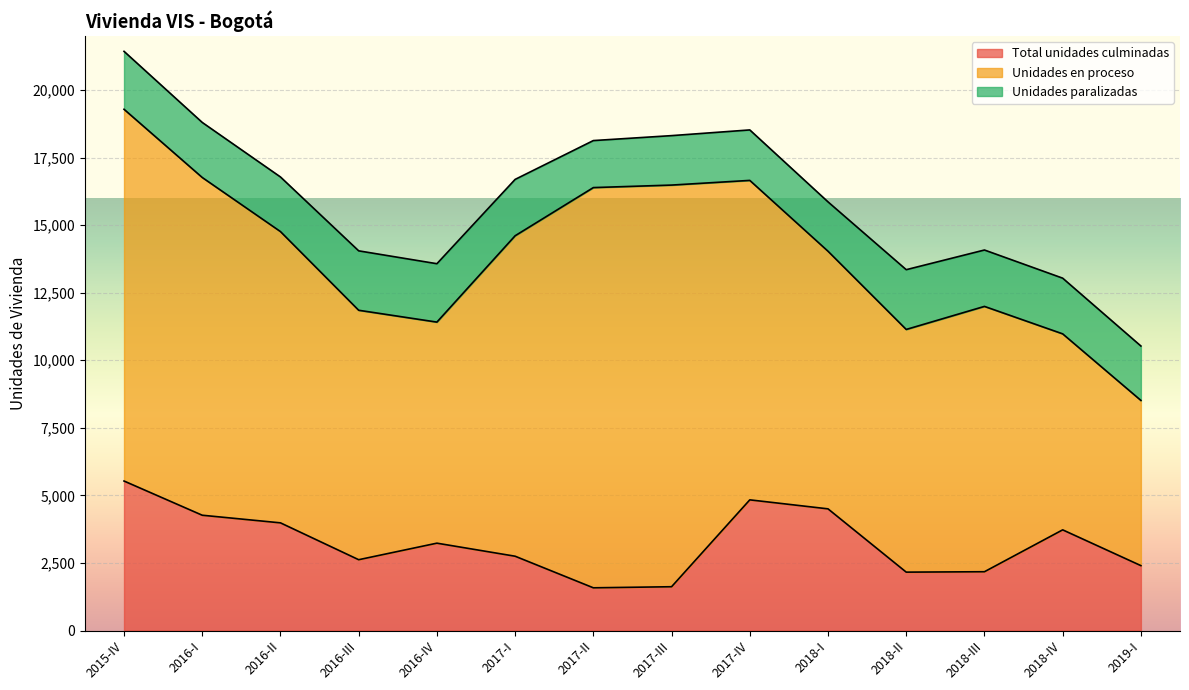

List the labels in order of Unidades paralizadas value, largest first.

2018-II, 2016-III, 2016-IV, 2015-IV, 2018-III, 2017-I, 2018-IV, 2016-I, 2016-II, 2019-I, 2017-IV, 2017-III, 2018-I, 2017-II